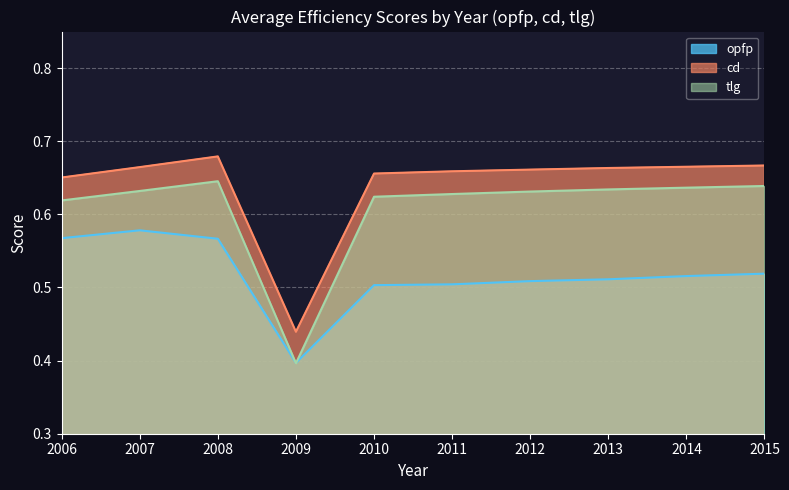

Is it true that opfp equals 0.5 at 2013?

True